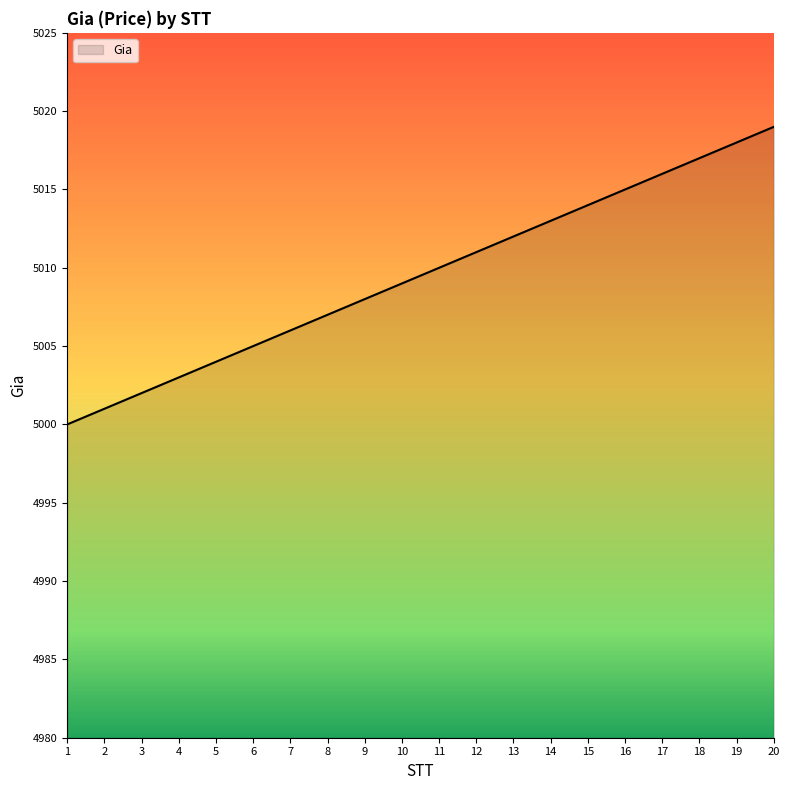

Reading left to right, what are all the values shown in this chart?

5000	5001	5002	5003	5004	5005	5006	5007	5008	5009	5010	5011	5012	5013	5014	5015	5016	5017	5018	5019